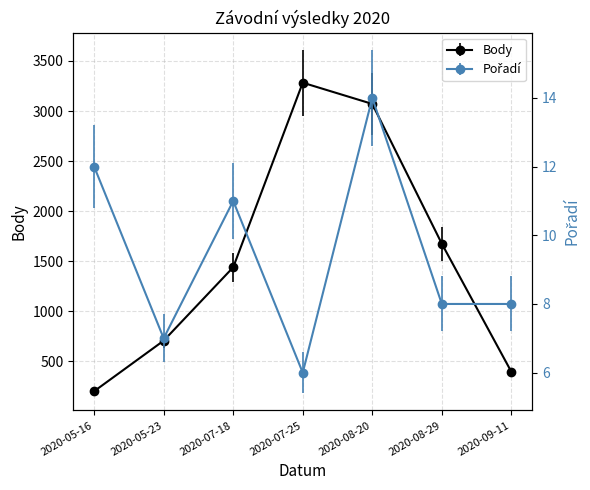

What is the approximate value of Pořadí at 2020-07-18?

11